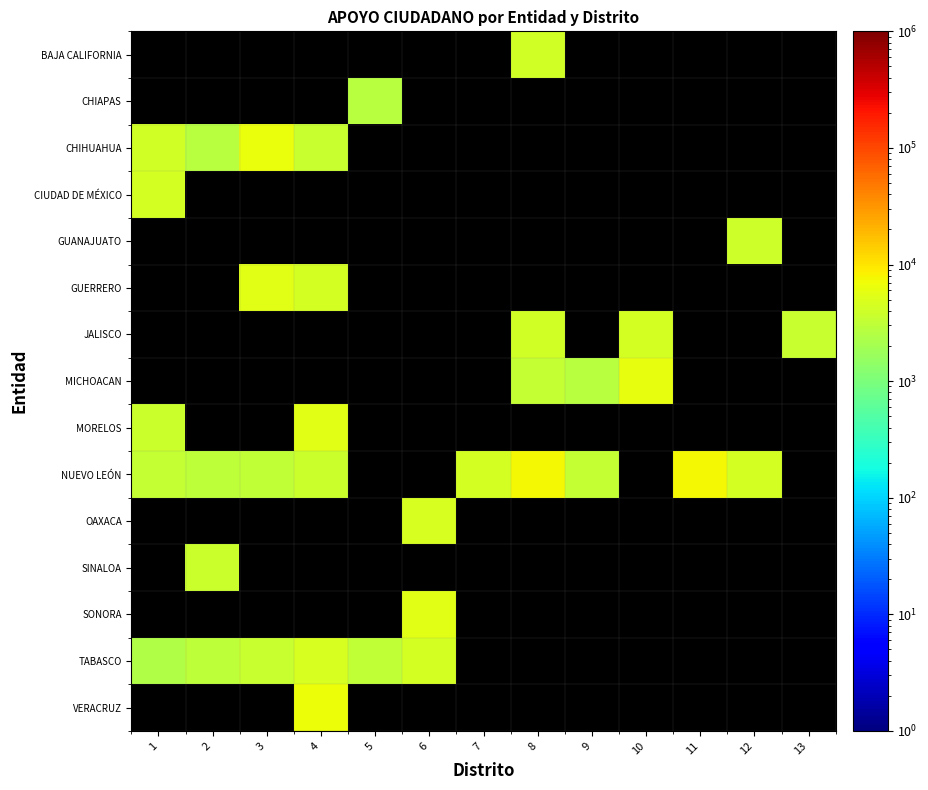

How many series are shown in this chart?

15